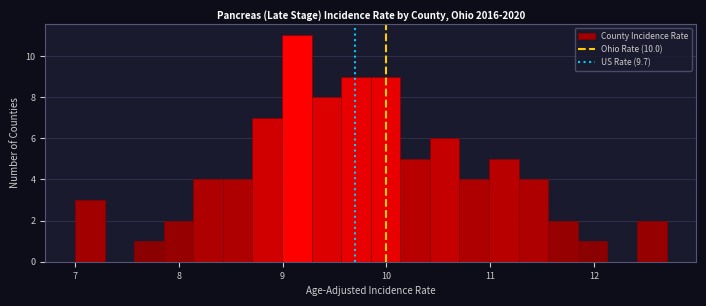

Read against the x-axis, roughly where is the centre of the tallest bar?

9.1